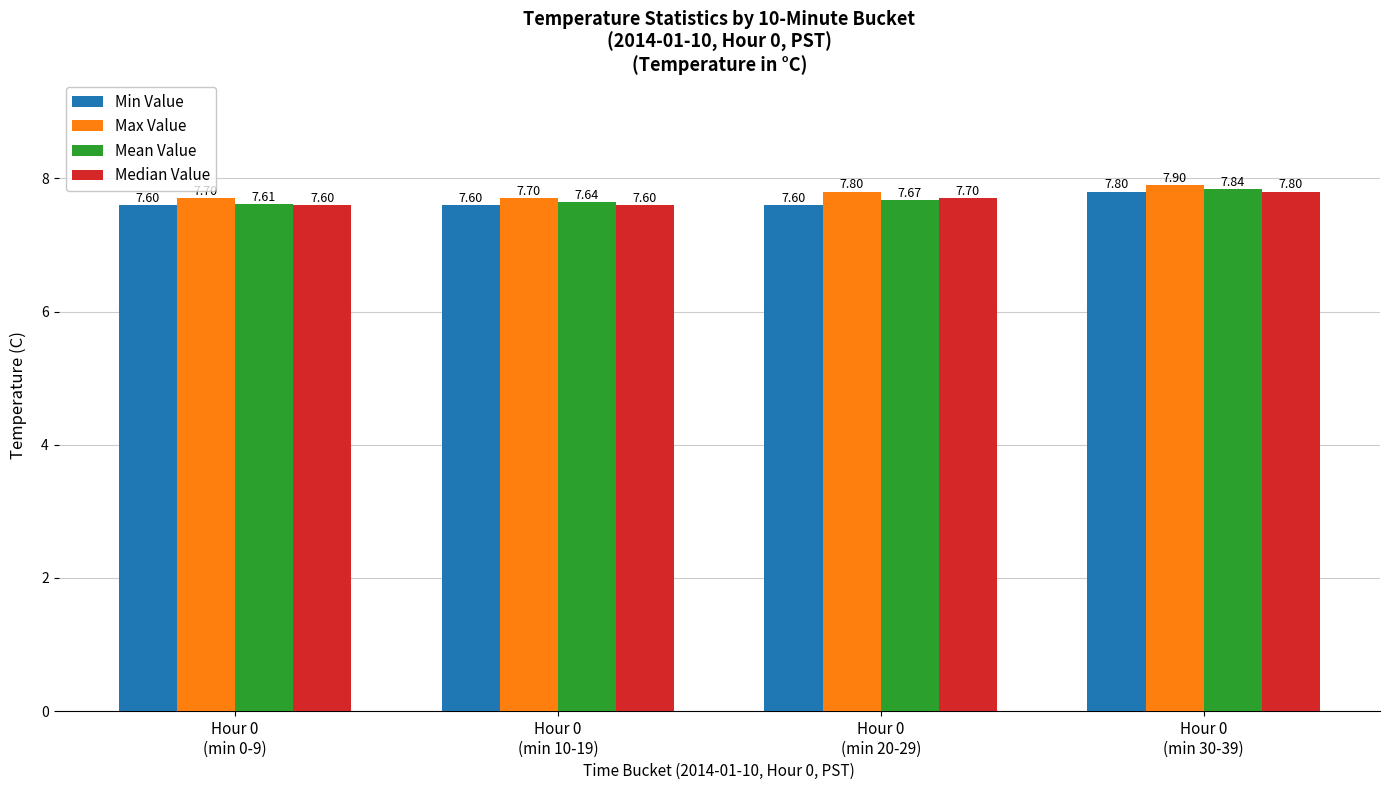

The Mean Value series shows 7.7 at Hour 0
(min 20-29). True or false?

True